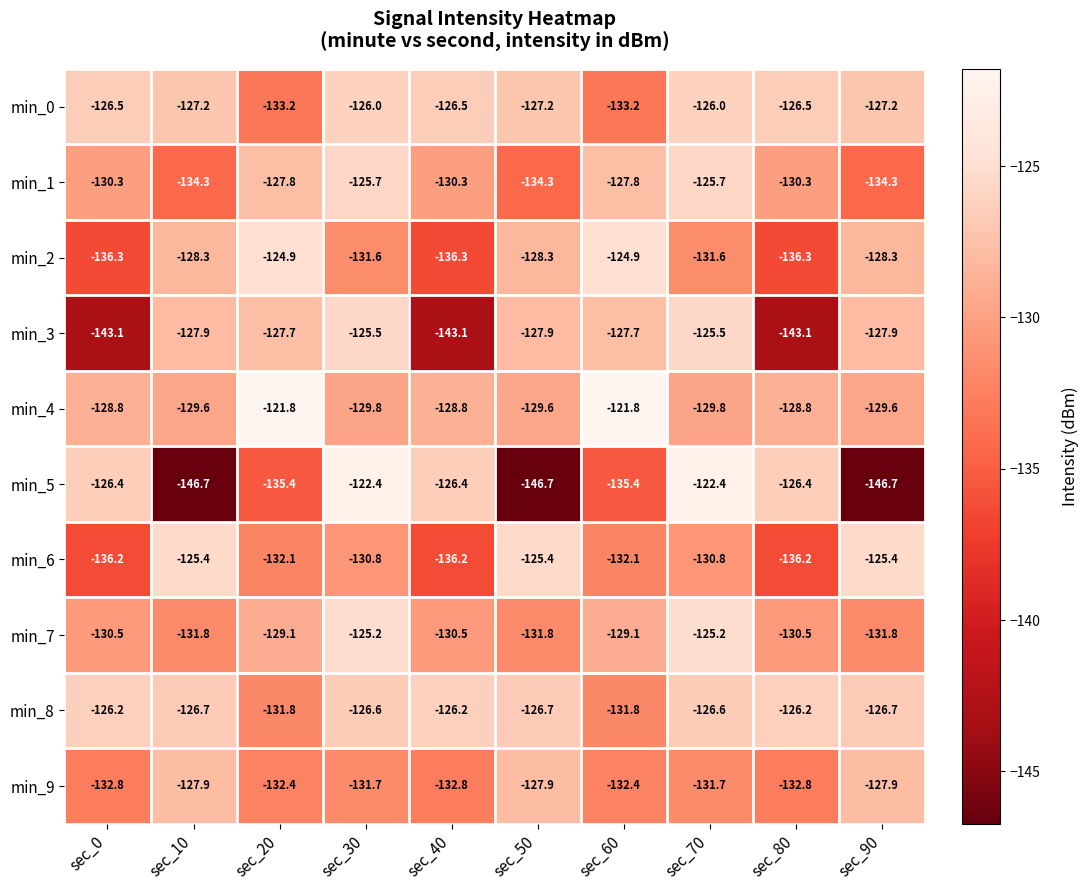

What is the total value across all series at sec_90?

-1305.8